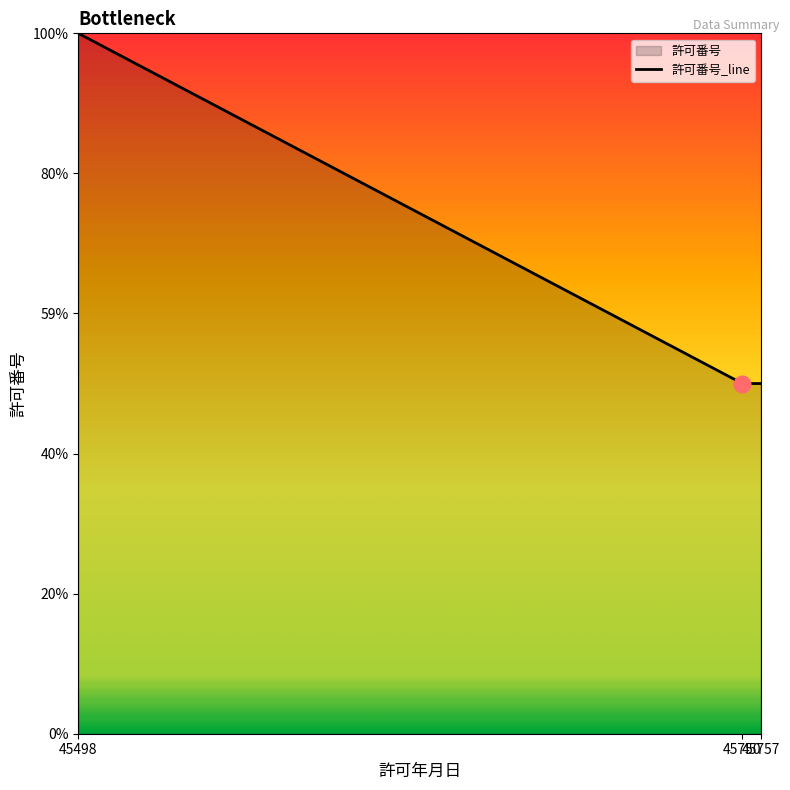

Which category has the lowest value across all series?

45750